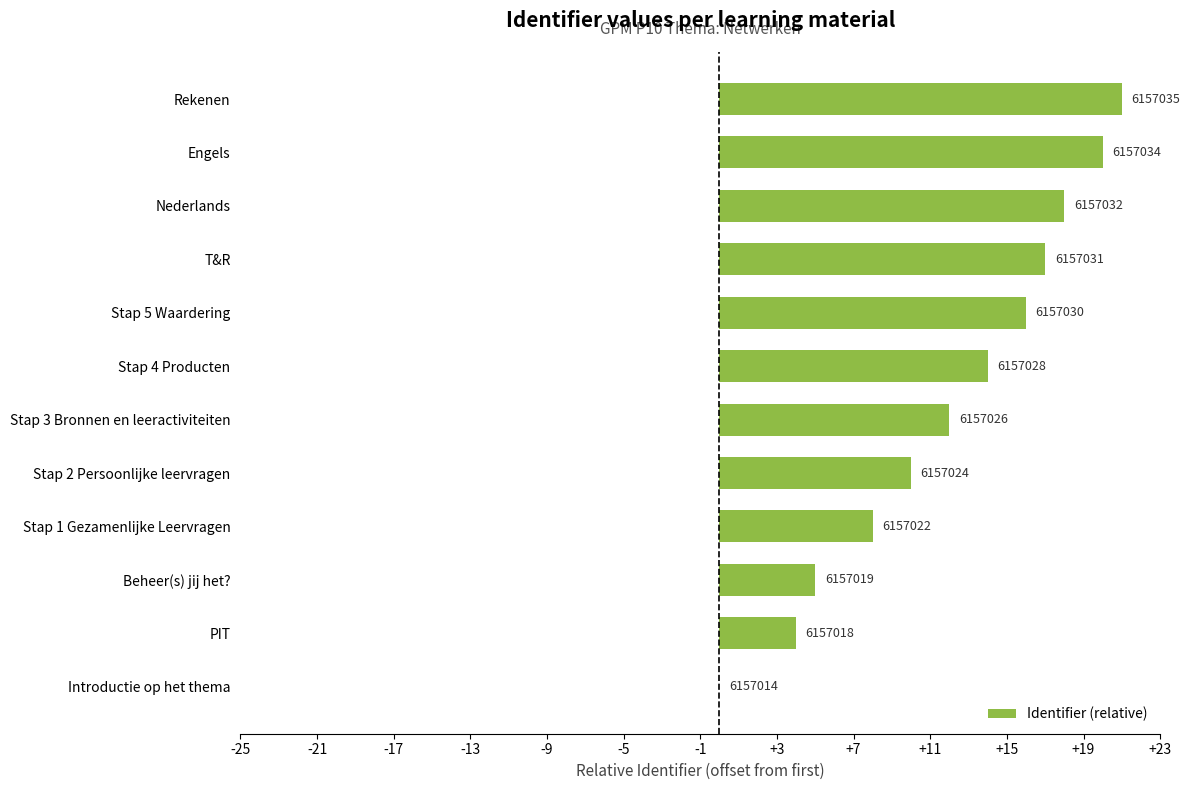

Are the bars horizontal?

Yes